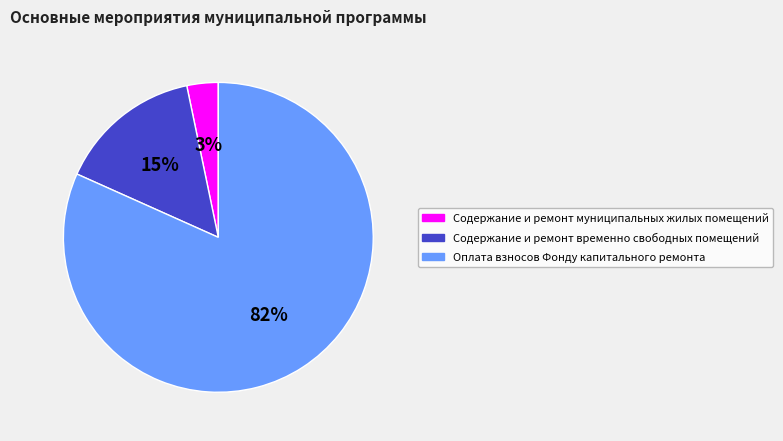

What is the majority slice?

Оплата взносов Фонду капитального ремонта